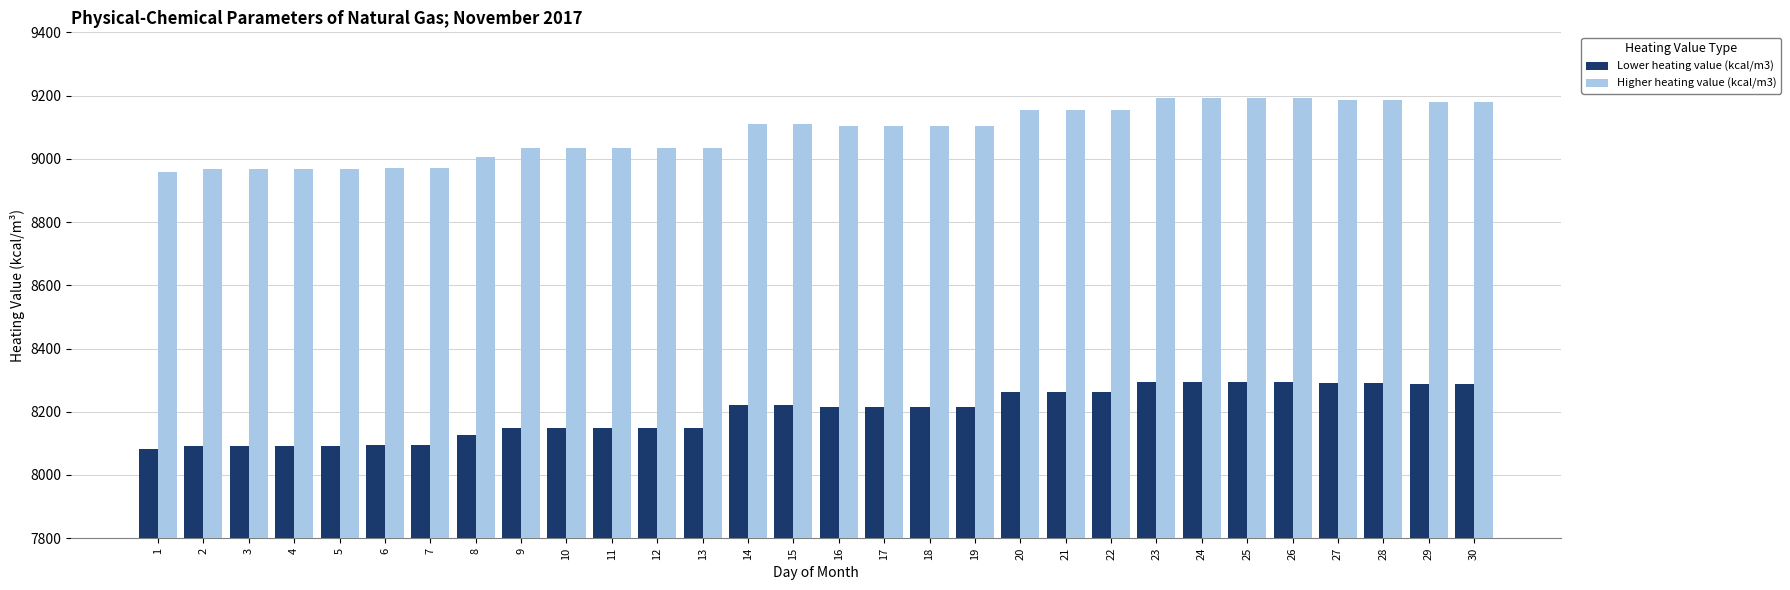

How many values in the Higher heating value (kcal/m3) series are below 9102?

13